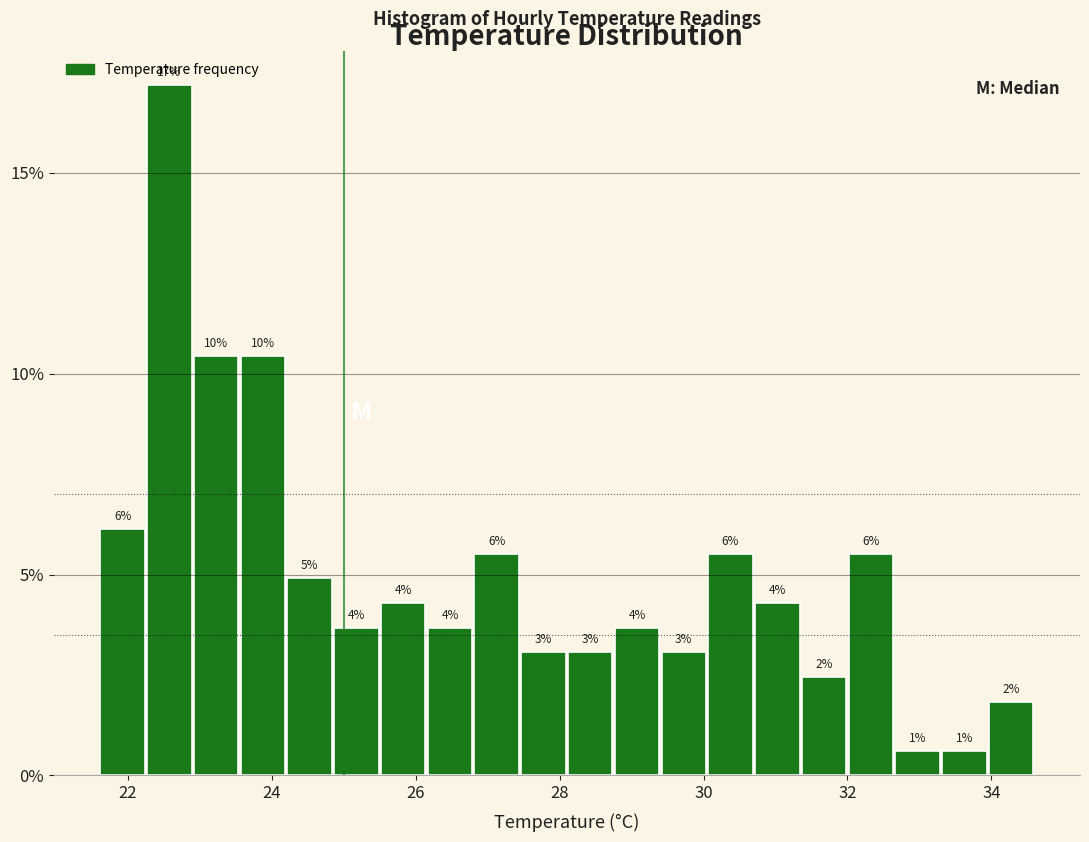

Read against the x-axis, roughly where is the centre of the tallest bar?

22.6